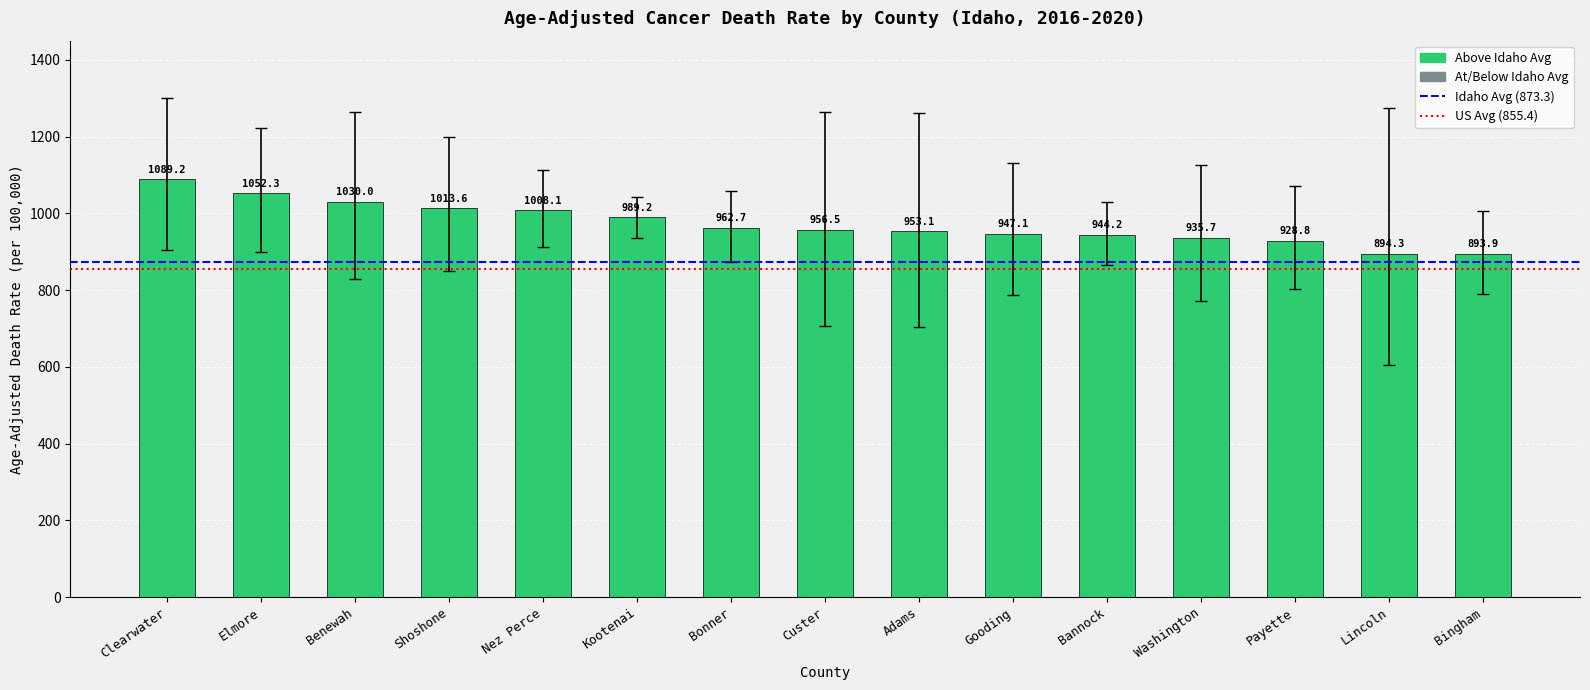

What is the difference between the values at Payette and Clearwater?

160.4